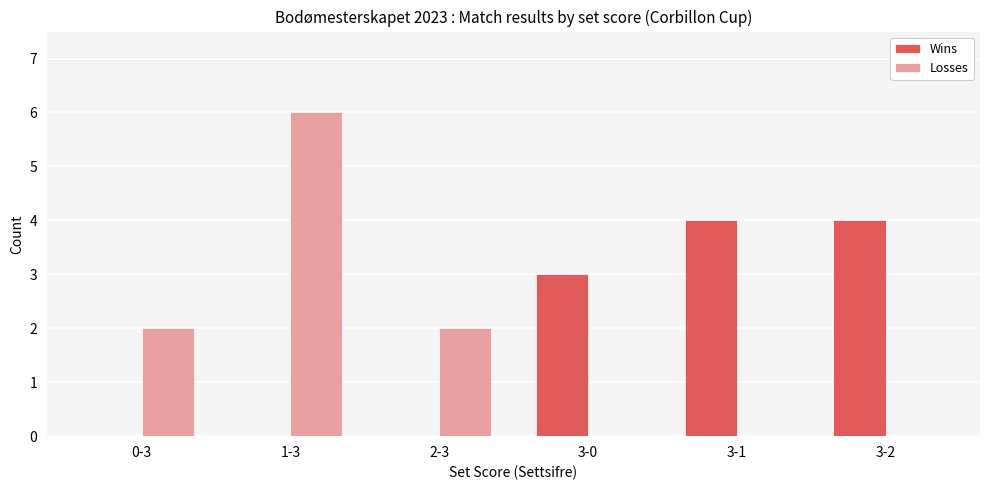

Reading right to left, transcribe all the data shown in this chart.

Wins: 3-2=4	3-1=4	3-0=3	2-3=0	1-3=0	0-3=0
Losses: 3-2=0	3-1=0	3-0=0	2-3=2	1-3=6	0-3=2